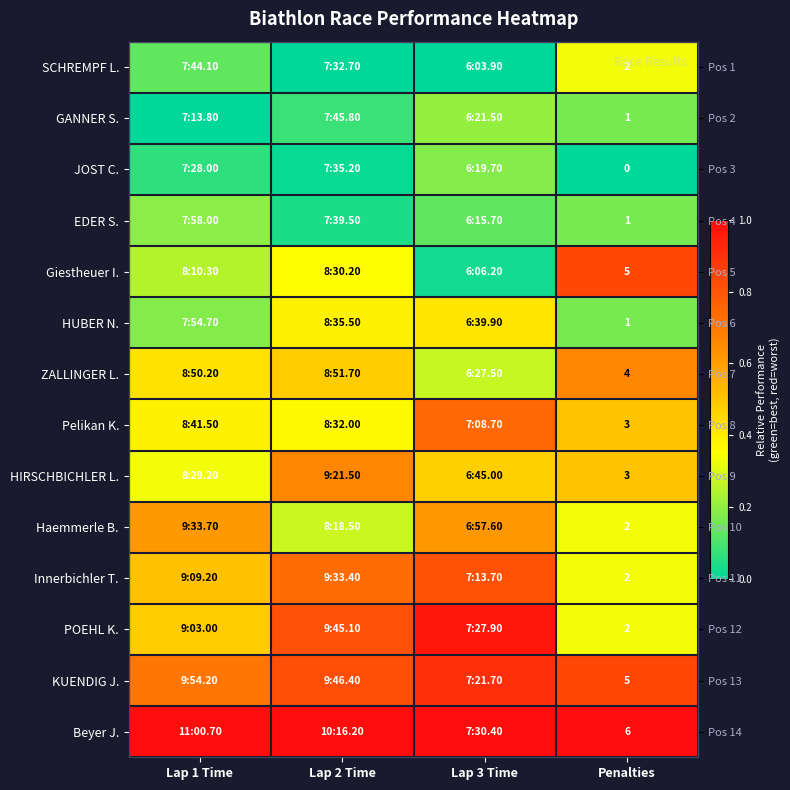

The Pelikan K. series shows 0.2 at Lap 1 Time. True or false?

False